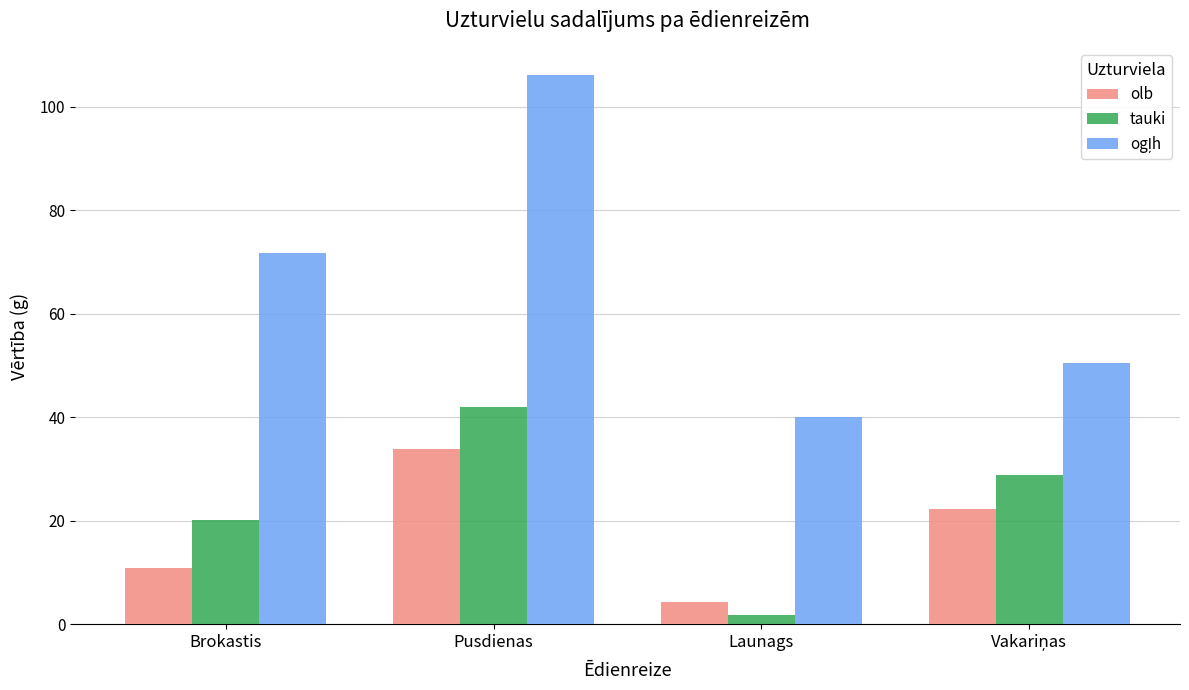

What is the greatest value displayed?

106.1